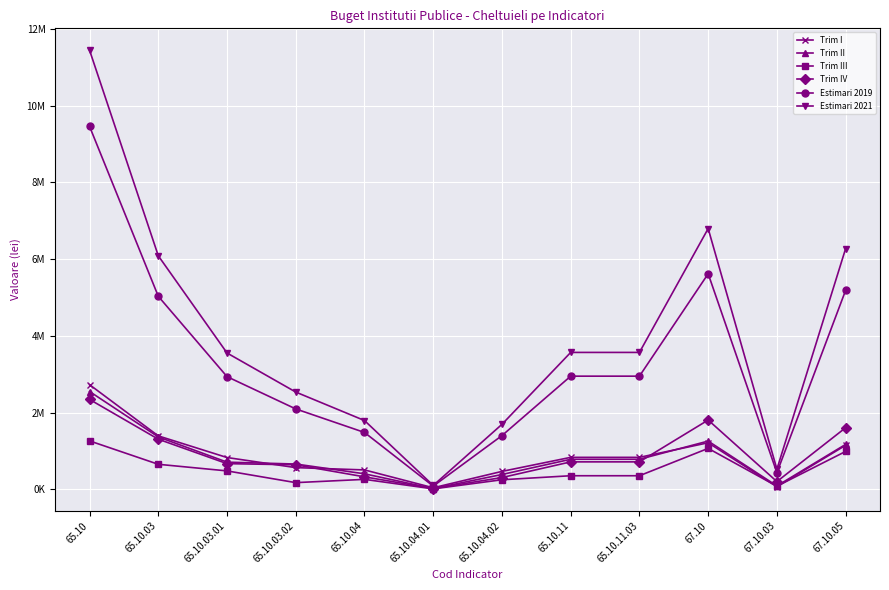

Where is the first local minimum for Trim IV?

65.10.04.01